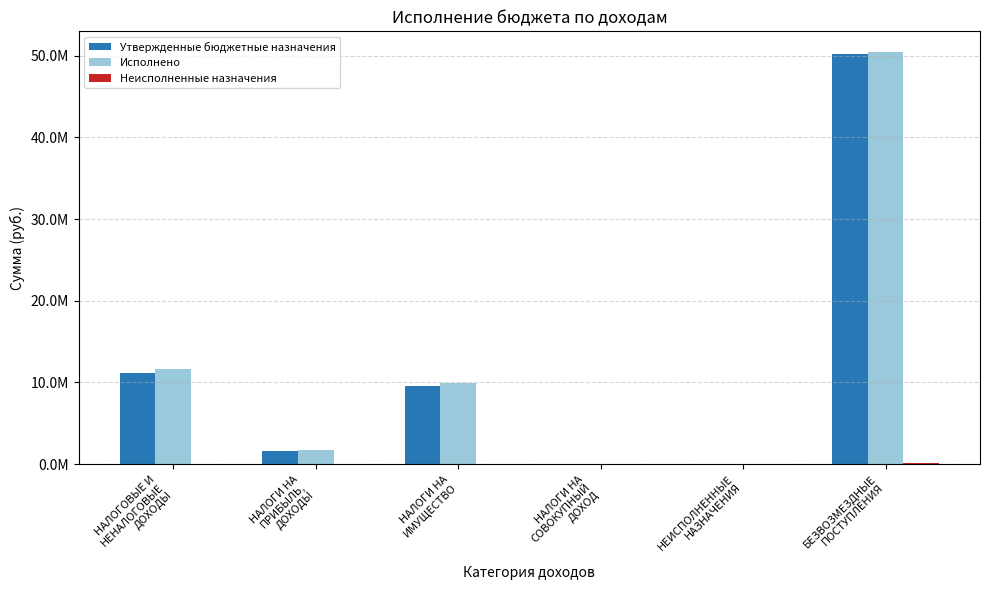

Where does the Исполнено series first go above 9935629?

НАЛОГОВЫЕ И
НЕНАЛОГОВЫЕ
ДОХОДЫ